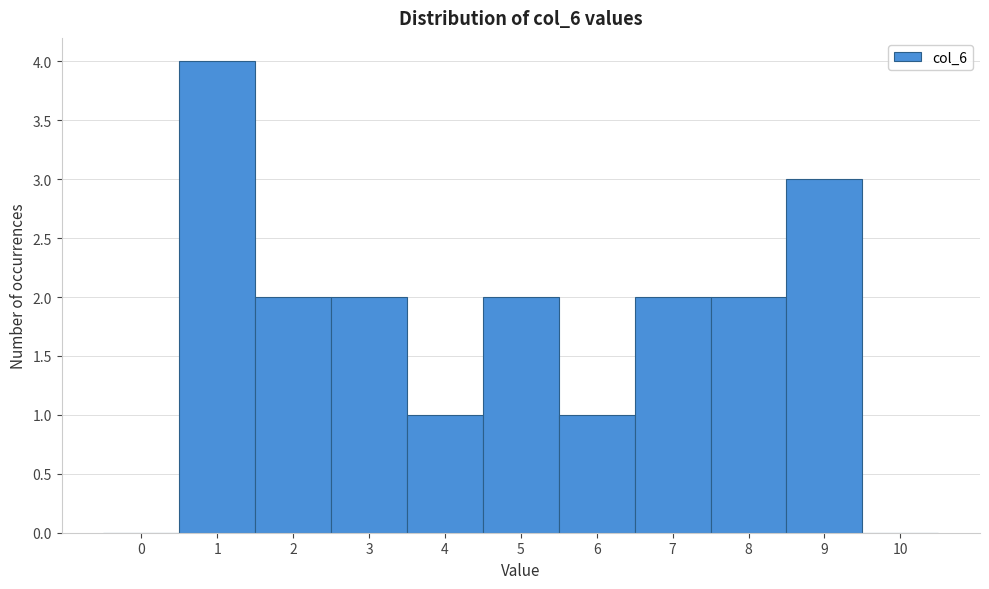

Reading left to right, transcribe all the data shown in this chart.

0=0	1=4	2=2	3=2	4=1	5=2	6=1	7=2	8=2	9=3	10=0